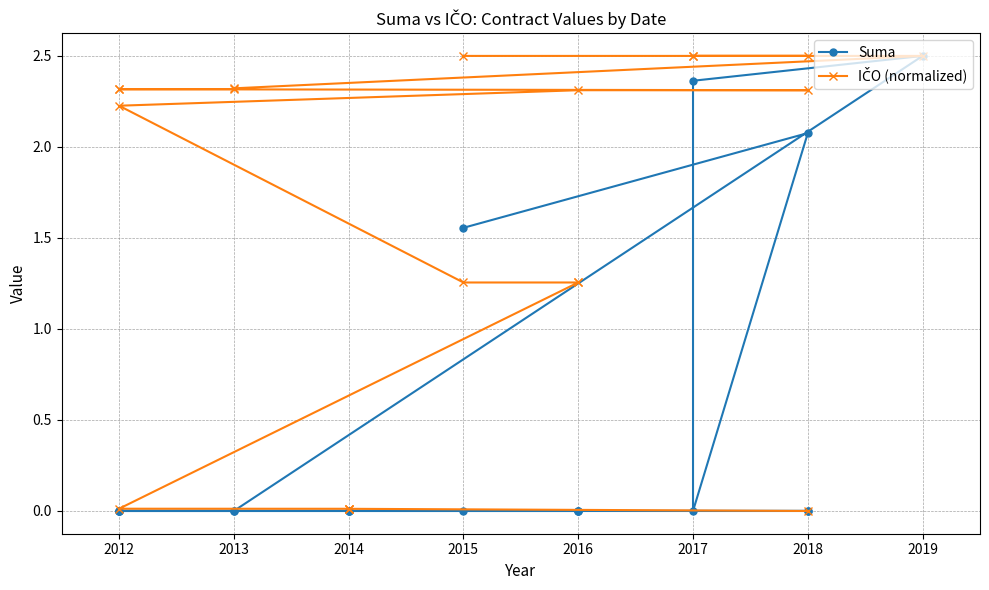

True or false: Suma and IČO (normalized) intersect in this chart.

False